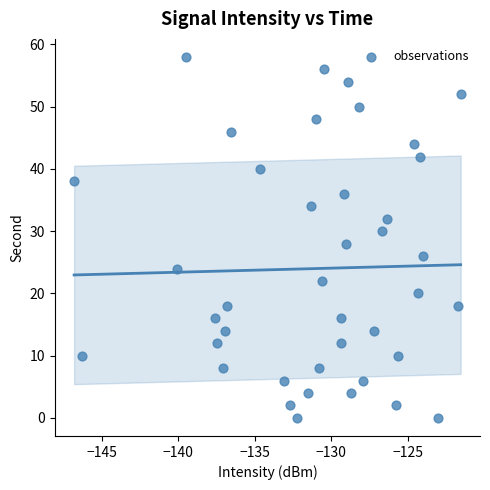

What is the range of Y values (max minus min)?

58